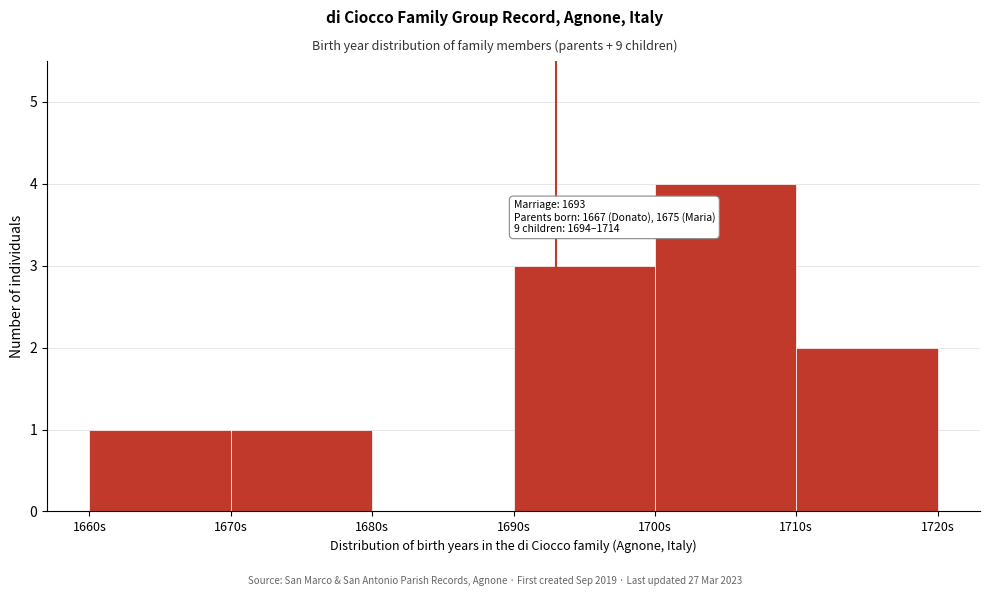

Which range on the x-axis has the tallest bar?

1700 to 1710